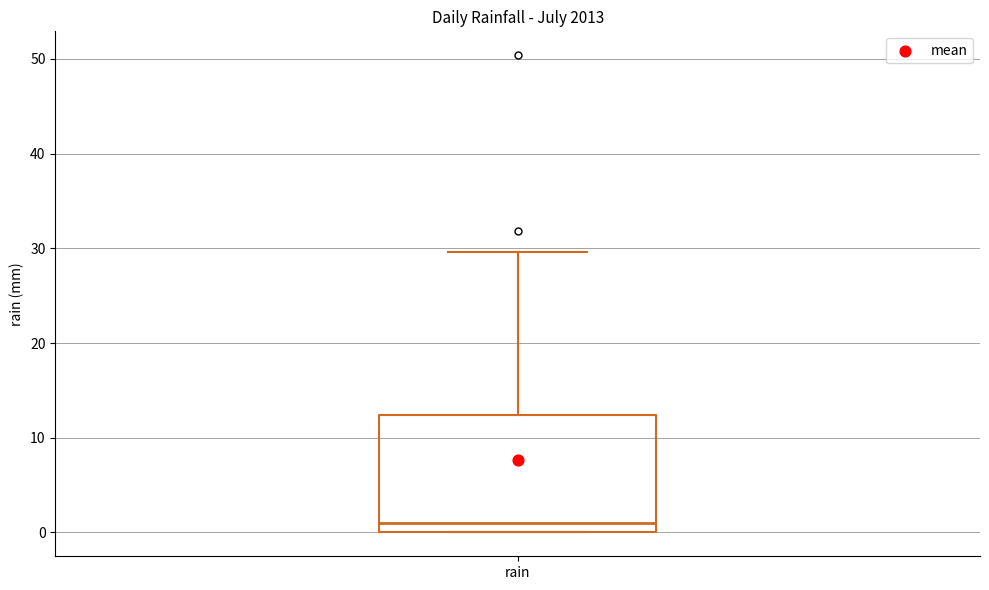

Read this box plot against the y-axis: the position of the median line, the range covered by the box, and the ends of both whiskers. The values are not printed on the chart, so give them approximately, as read against the axis.

median 1, box 0 to 12, whiskers 0 to 30